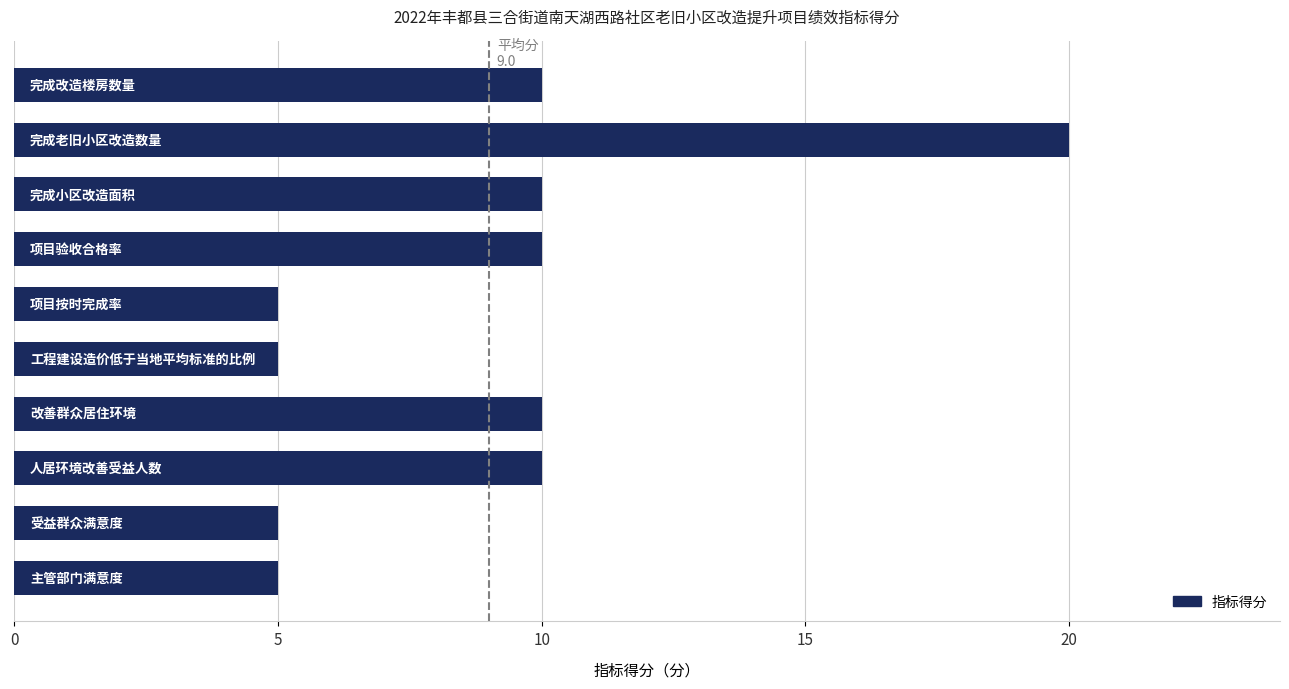

How many bars are there in total?

10